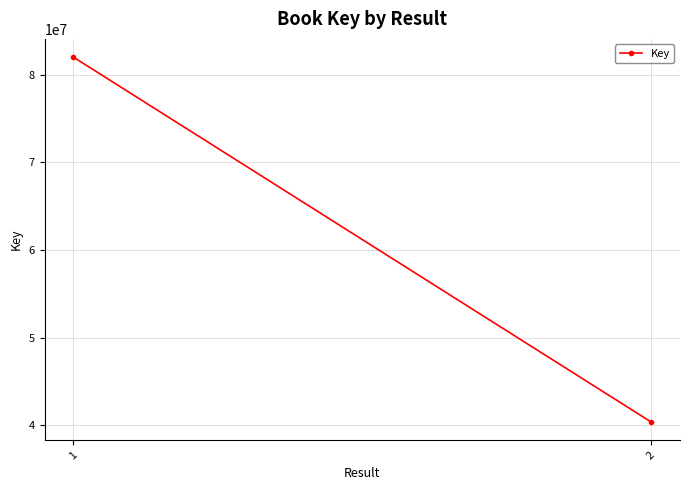

List the labels in order of value, smallest first.

2, 1